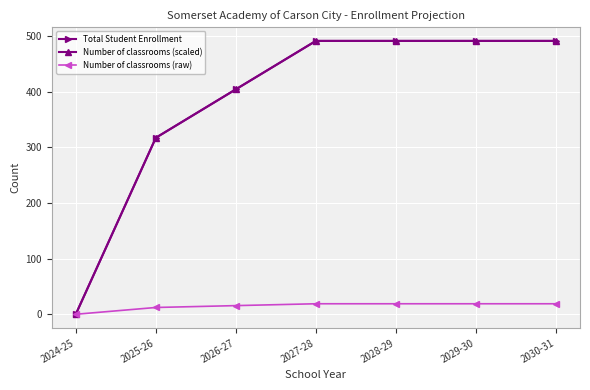

Between 2025-26 and 2026-27, which series saw the biggest shift?

Number of classrooms (scaled)